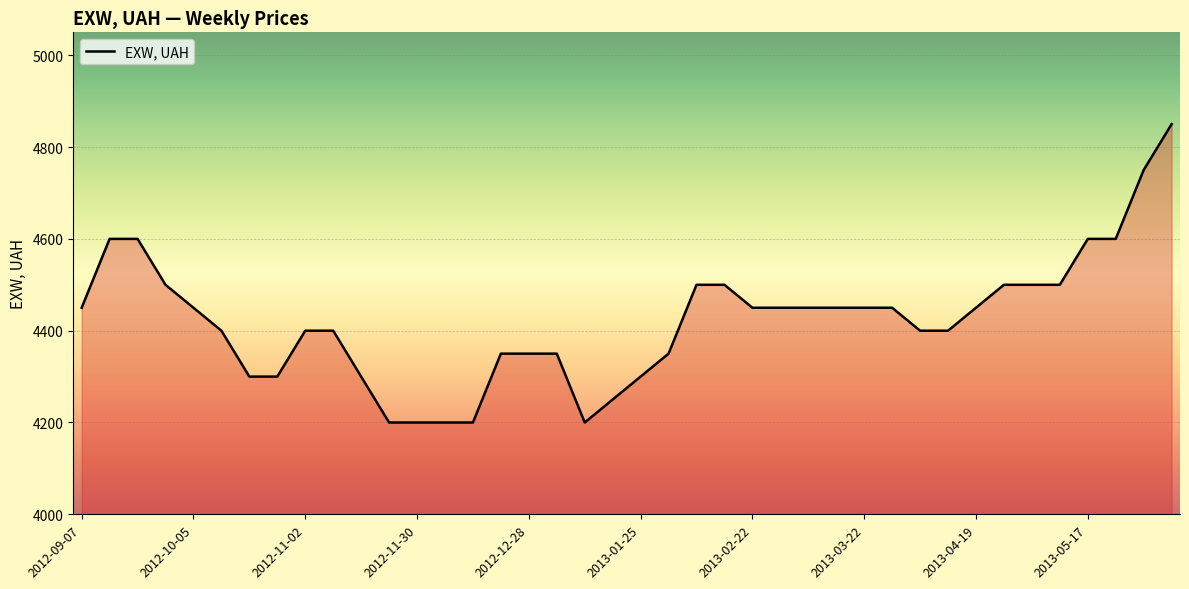

What is the difference between the maximum and minimum values?

650